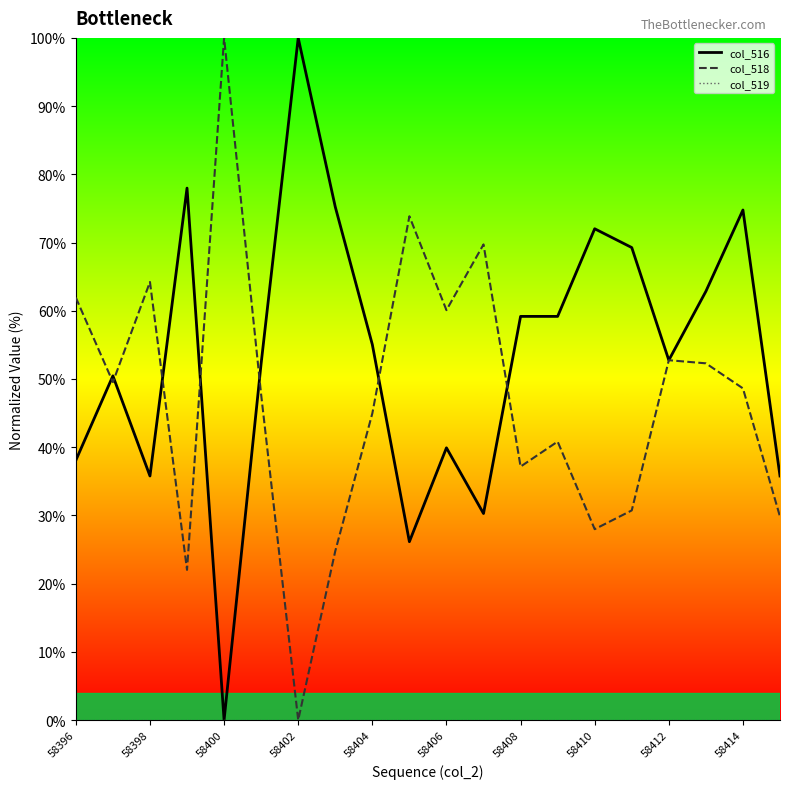

What are all the series names shown in the legend?

col_516, col_518, col_519